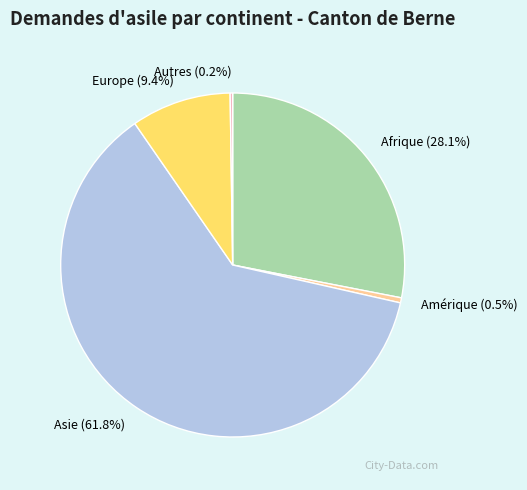

Is Asie the majority of the pie?

Yes